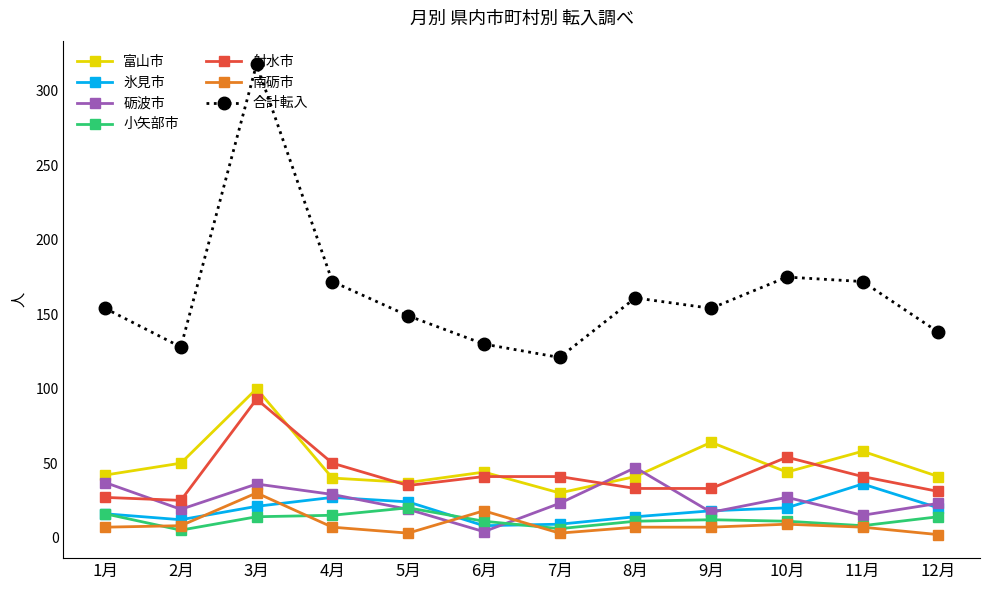

What are all the series names shown in the legend?

富山市, 氷見市, 砺波市, 小矢部市, 射水市, 南砺市, 合計転入